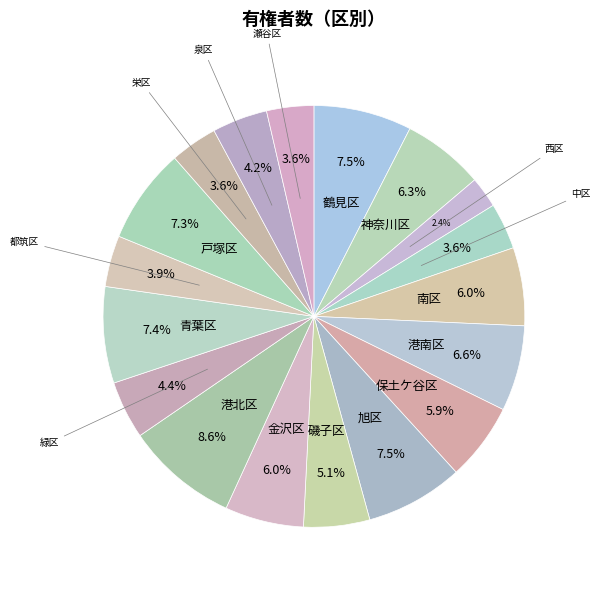

Count the number of slices in the pie.

18